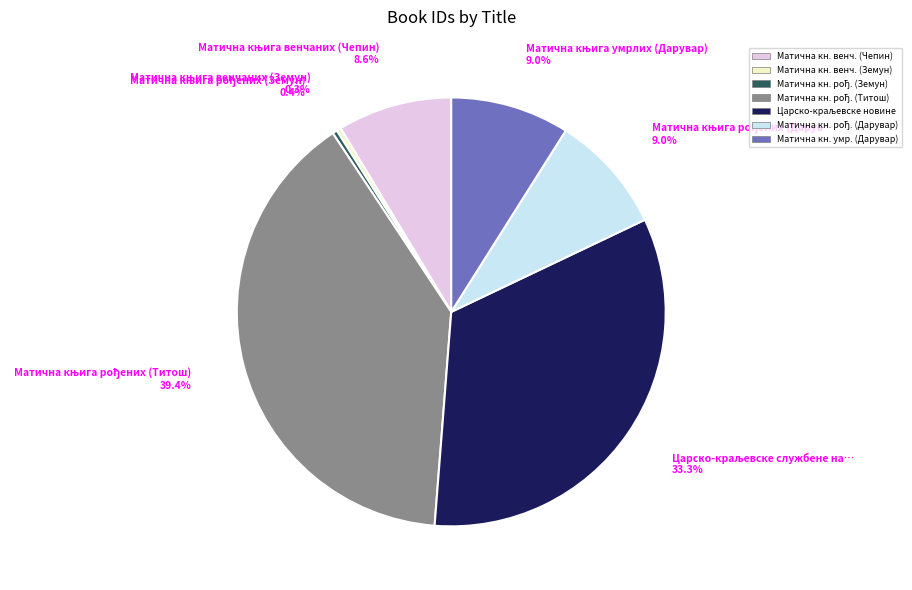

Does any single category account for the majority?

No